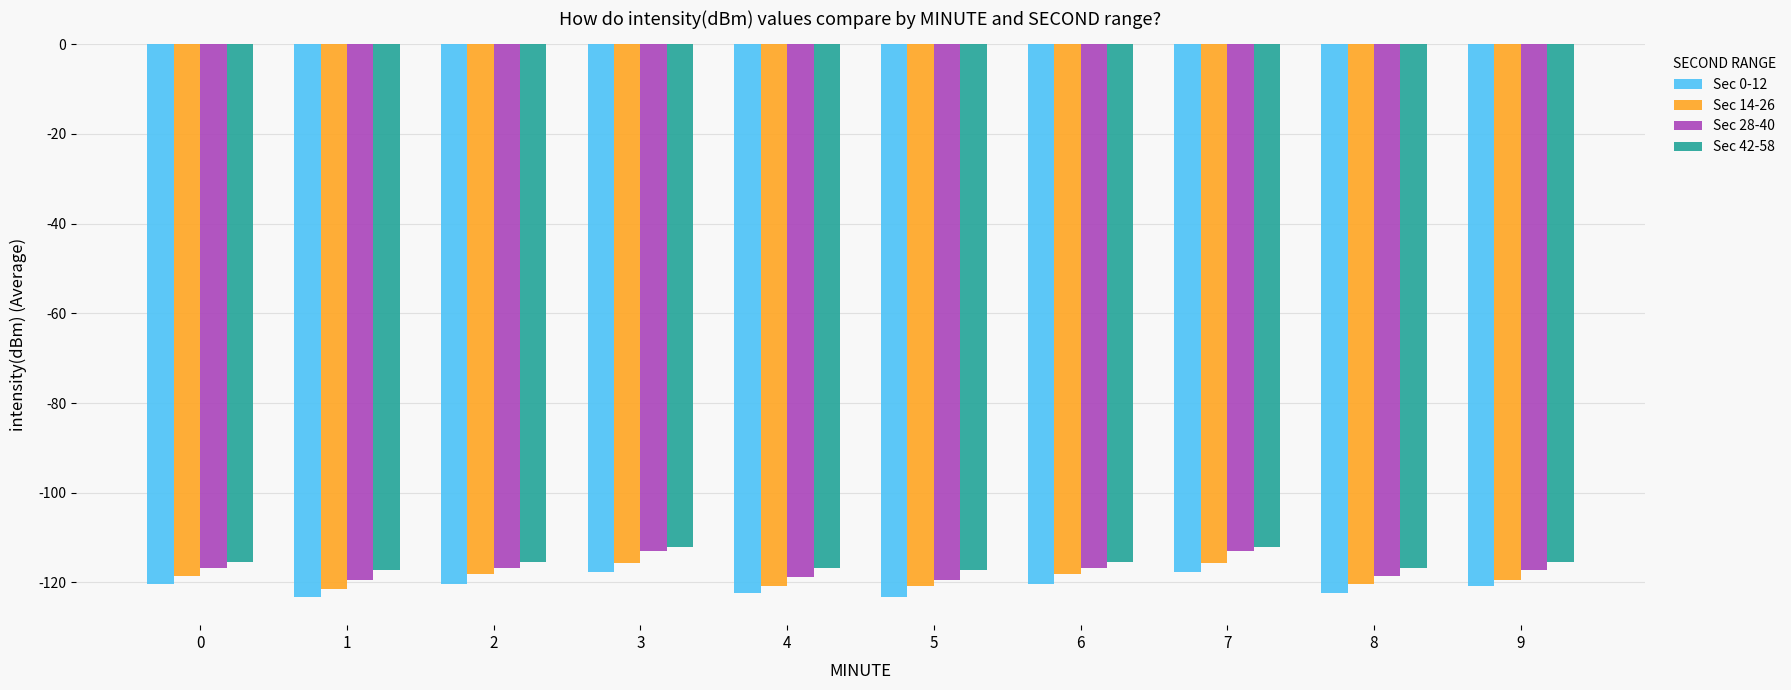

What is the spread (max minus min) of values at 9?

5.3